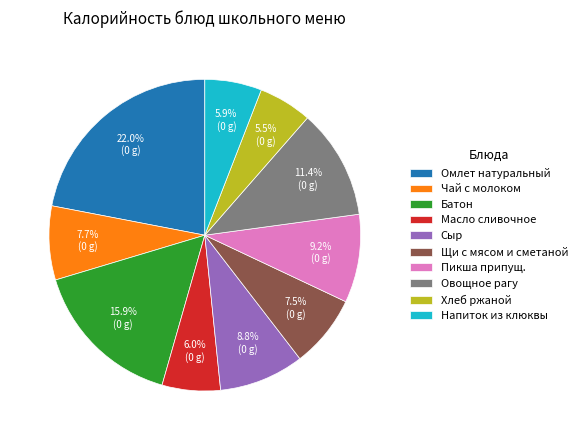

Does any single category account for the majority?

No